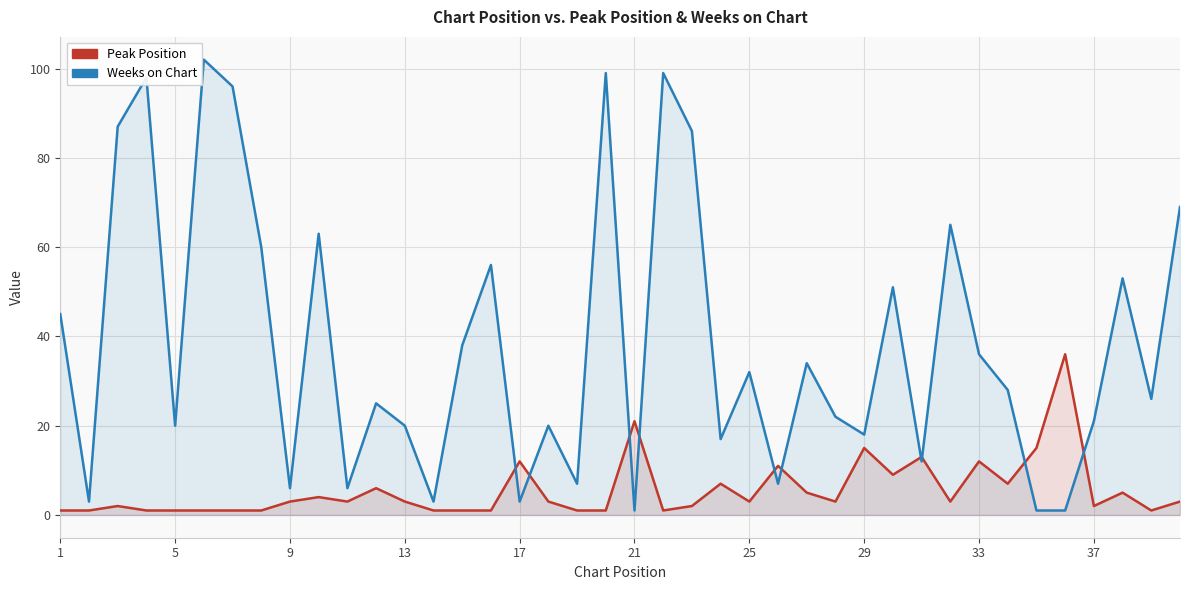

The value of Weeks on Chart at 13 is 4. True or false?

False